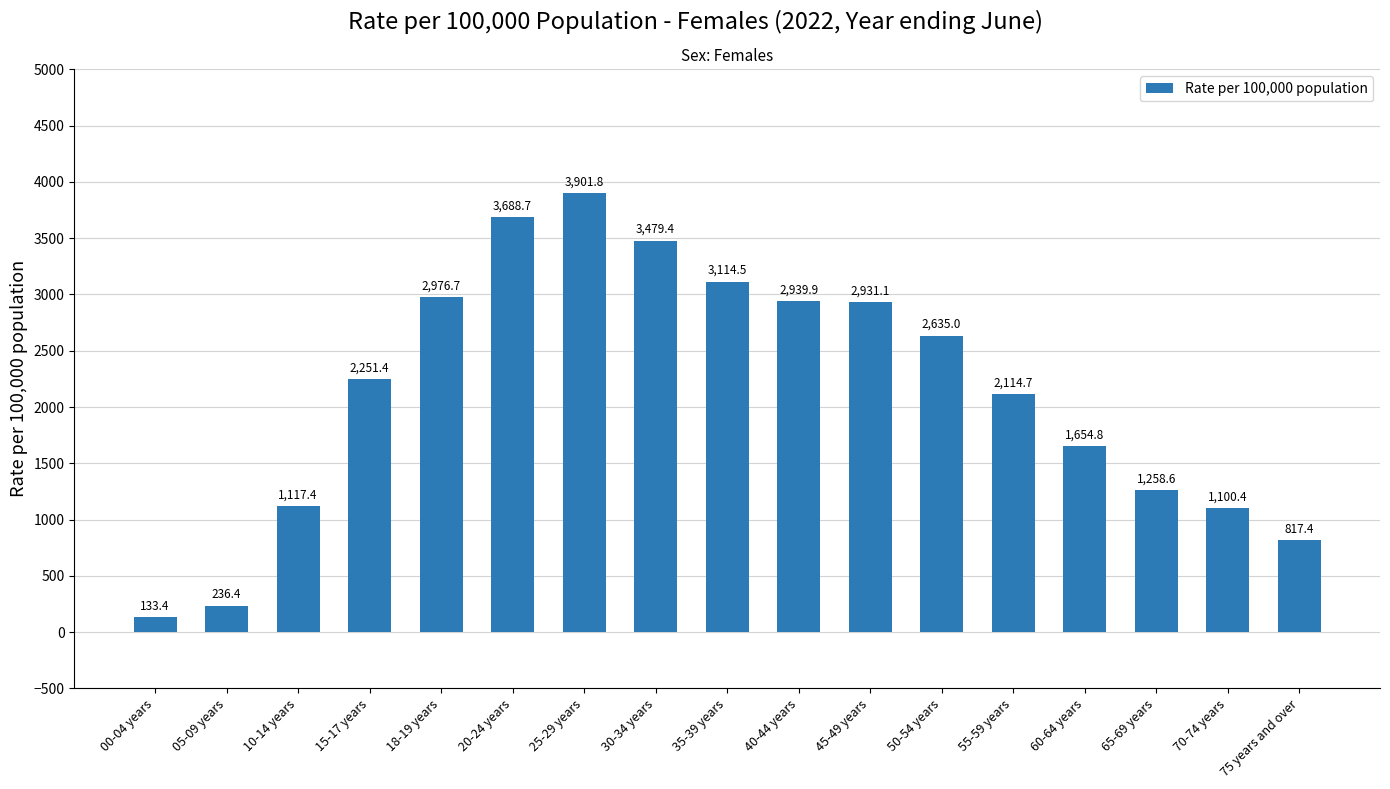

Approximately how many times larger is the value at 40-44 years compared to 30-34 years?

0.8